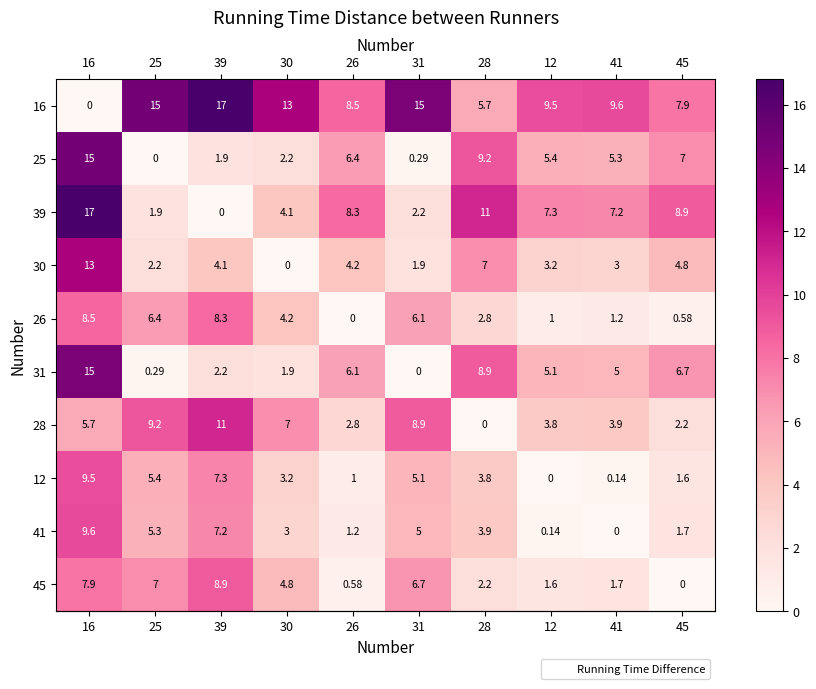

Is the value of 39 at 30 greater than the value of 28 at 30?

No